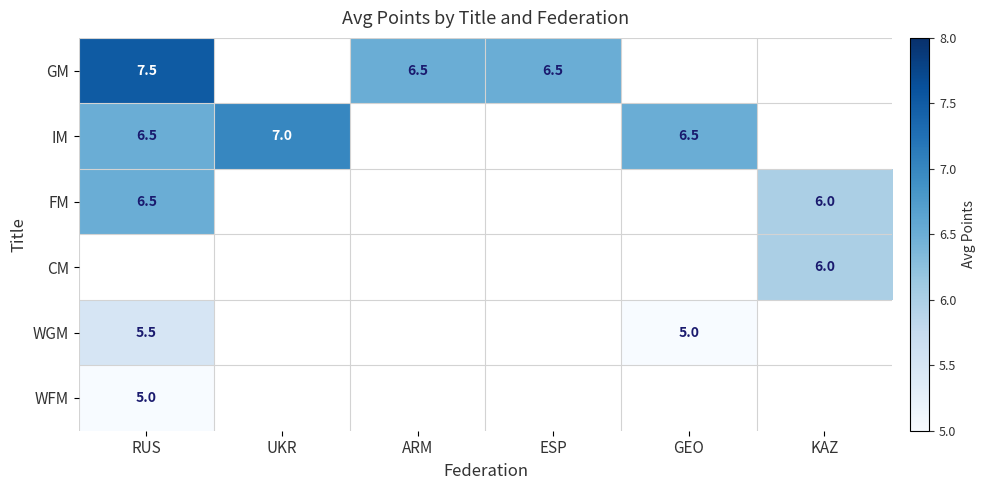

Which has a higher value, RUS or UKR?

UKR